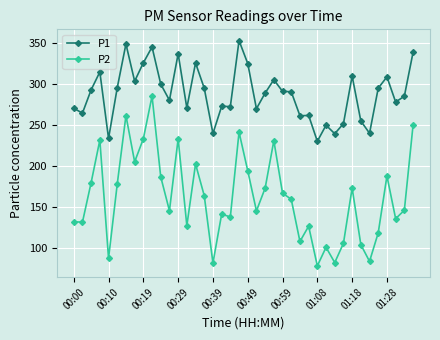

Which series has the largest total across all categories?

P1